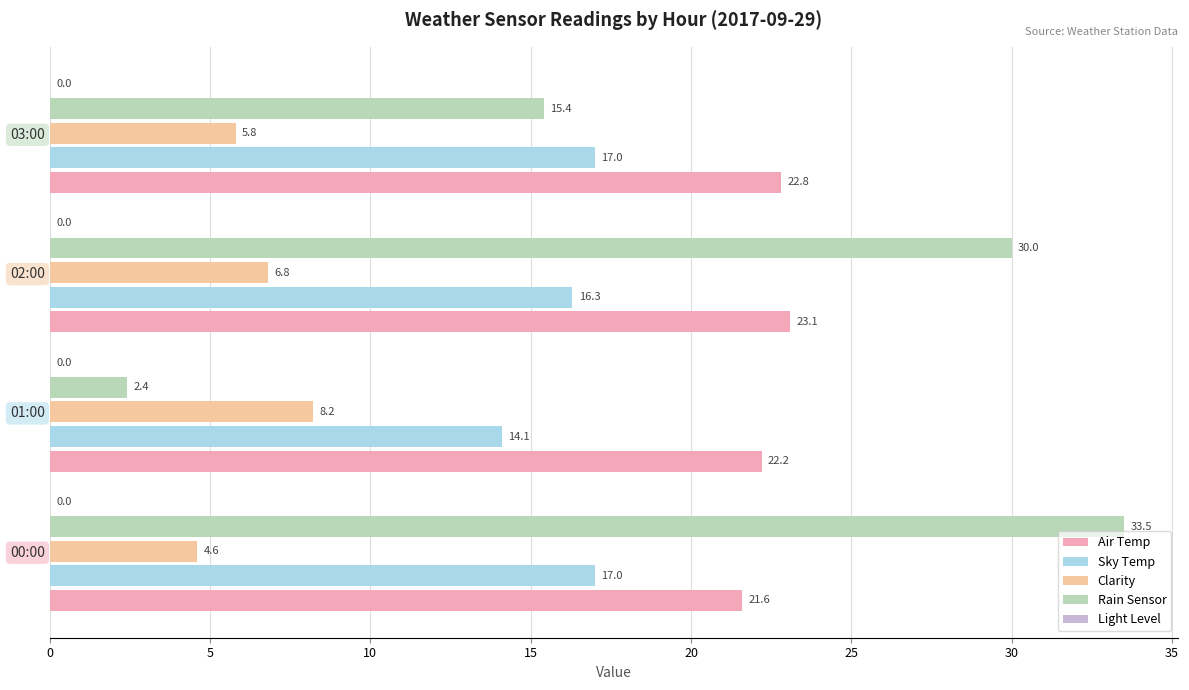

Which series has the largest total across all categories?

Air Temp